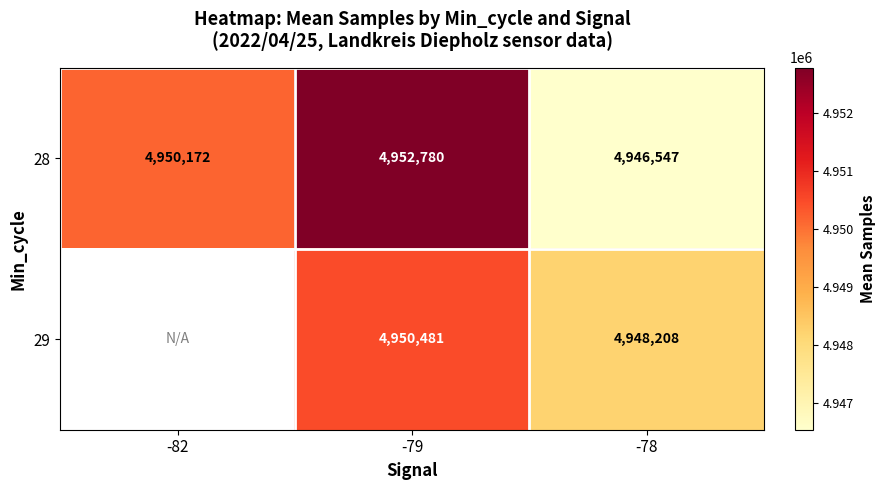

At which label does 28 reach its minimum?

-78